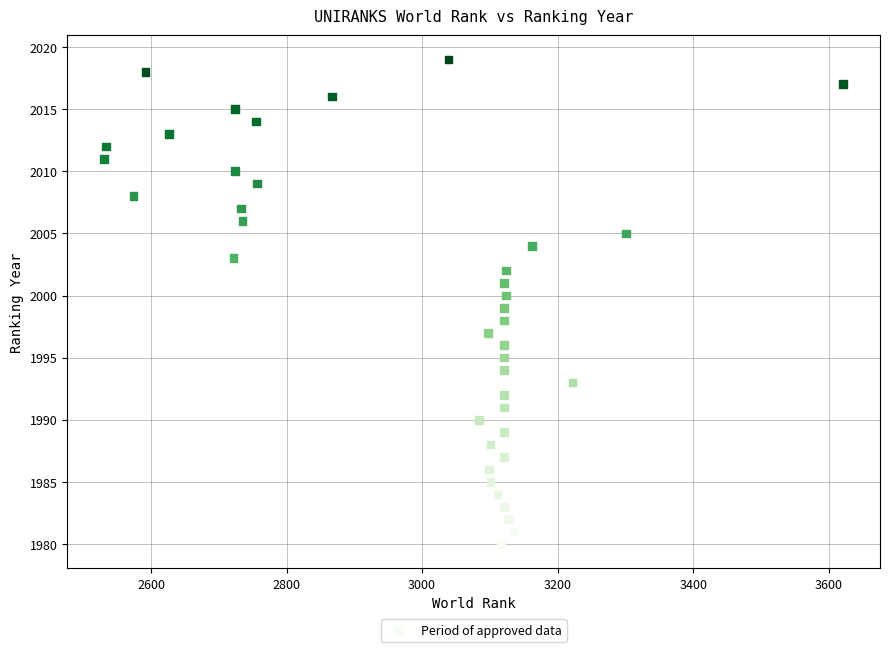

What is the range of X values (max minus min)?

1090